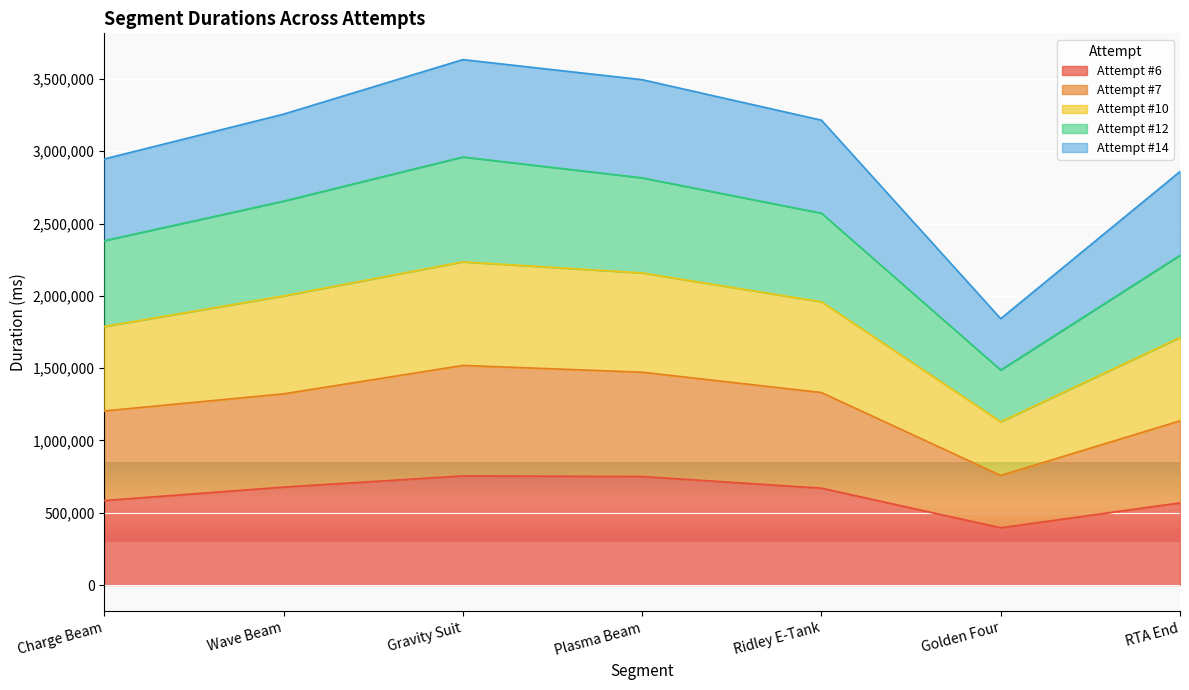

What is the maximum value for Attempt #6?

754805